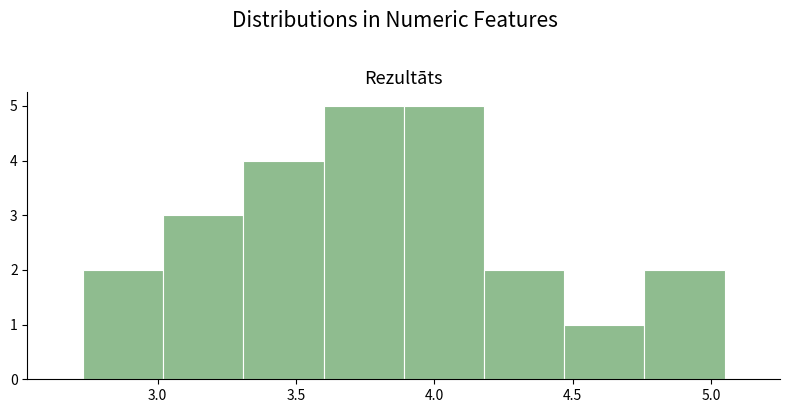

How tall is the bar that spans 3.31 to 3.60 on the x-axis? Neither the bar edges nor the heights are printed on the chart, so give them approximately, as read against the axes.

4